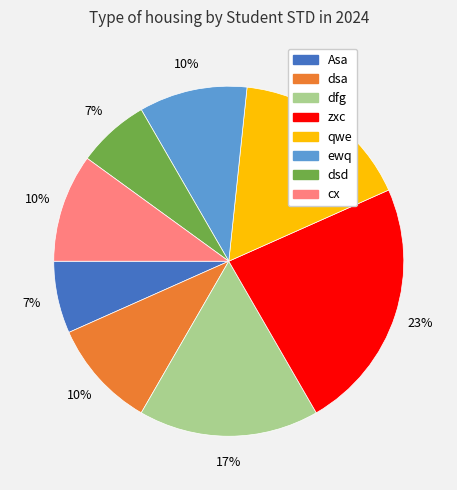

To the nearest percent, what portion does dsa represent?

10%